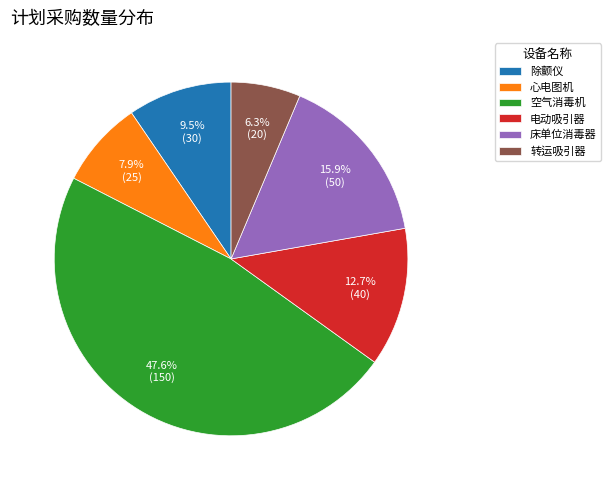

Rank the categories by value from lowest to highest.

转运吸引器, 心电图机, 除颤仪, 电动吸引器, 床单位消毒器, 空气消毒机